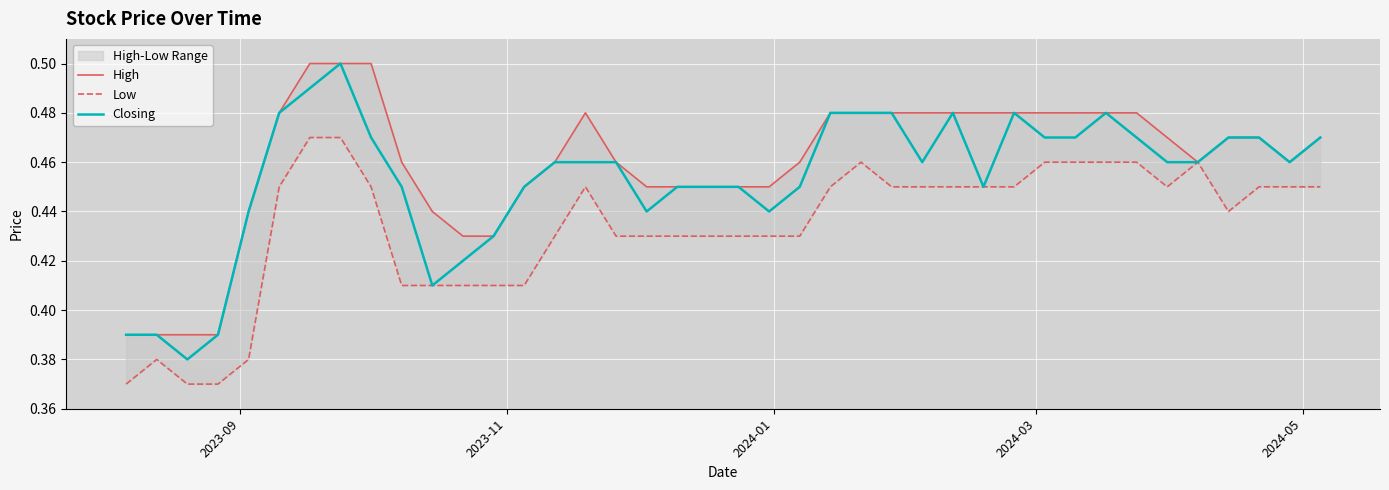

The value of High at 2023-09 is 0.6. True or false?

False